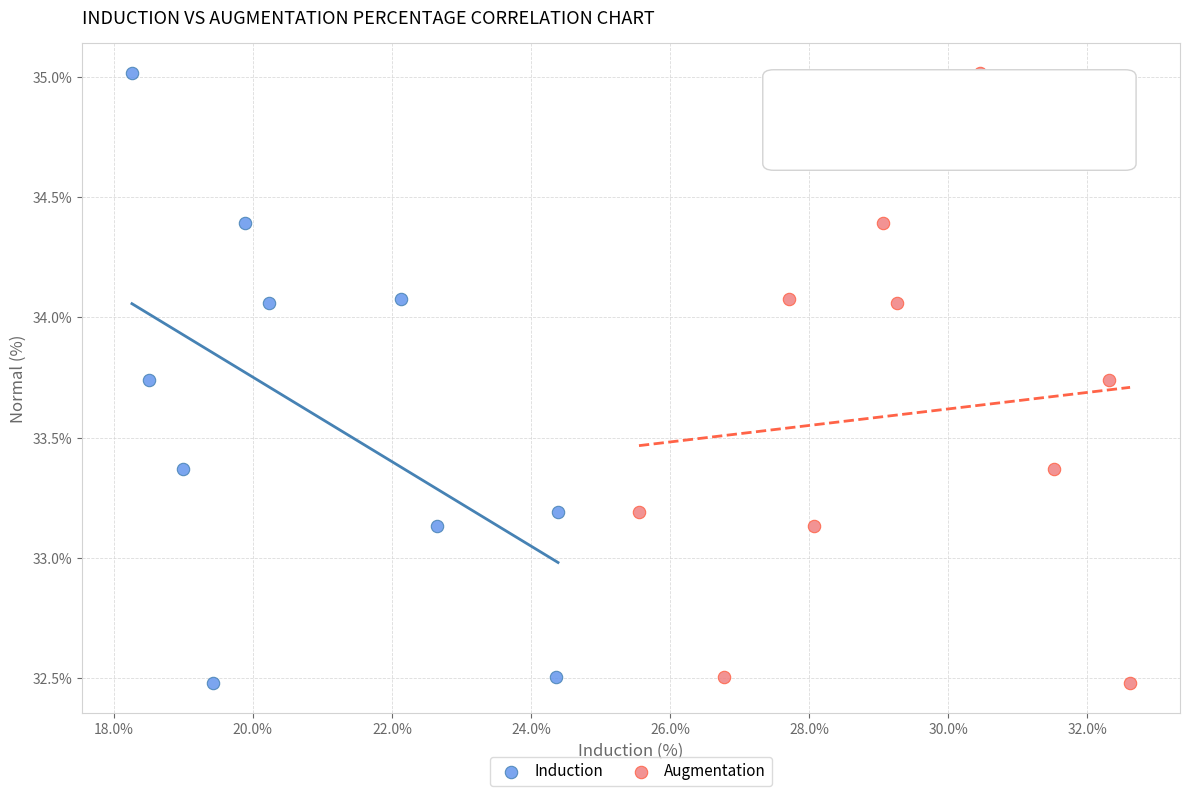

What are all the series names shown in the legend?

Induction, Augmentation